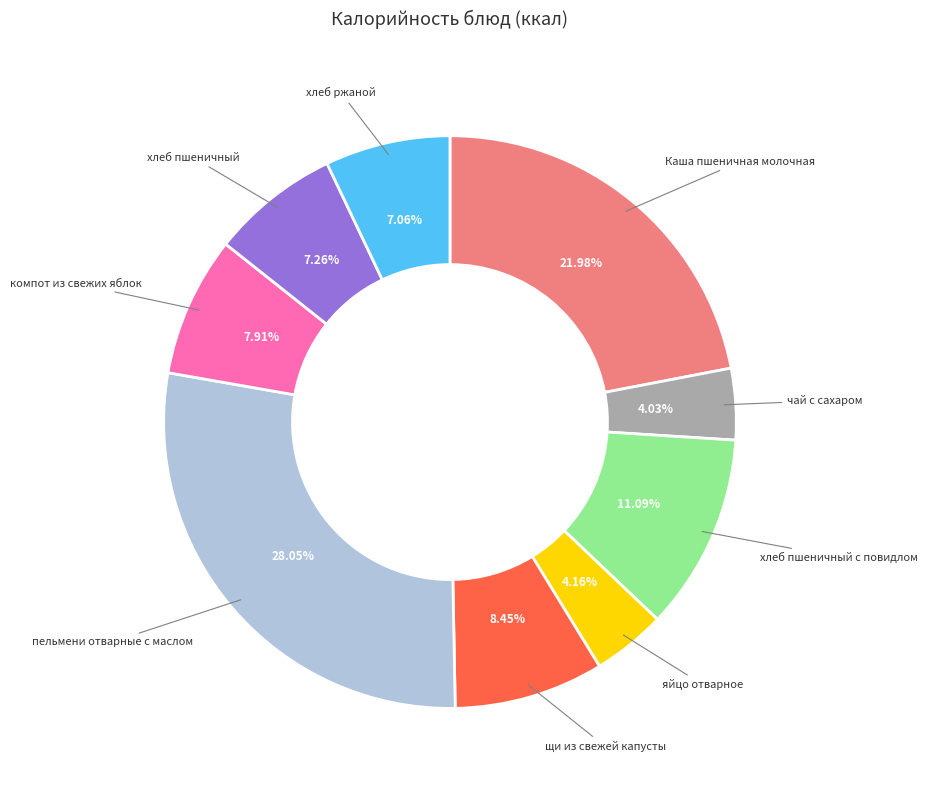

Is there any slice that represents more than half of the pie?

No